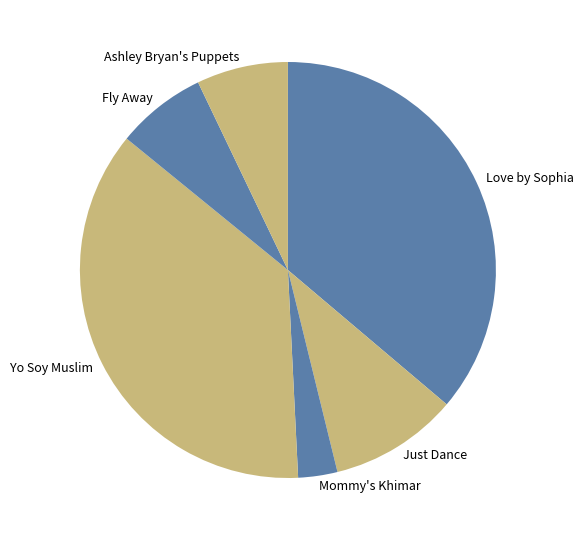

What is the ratio of the value at Yo Soy Muslim to the value at Mommy's Khimar?

12.0